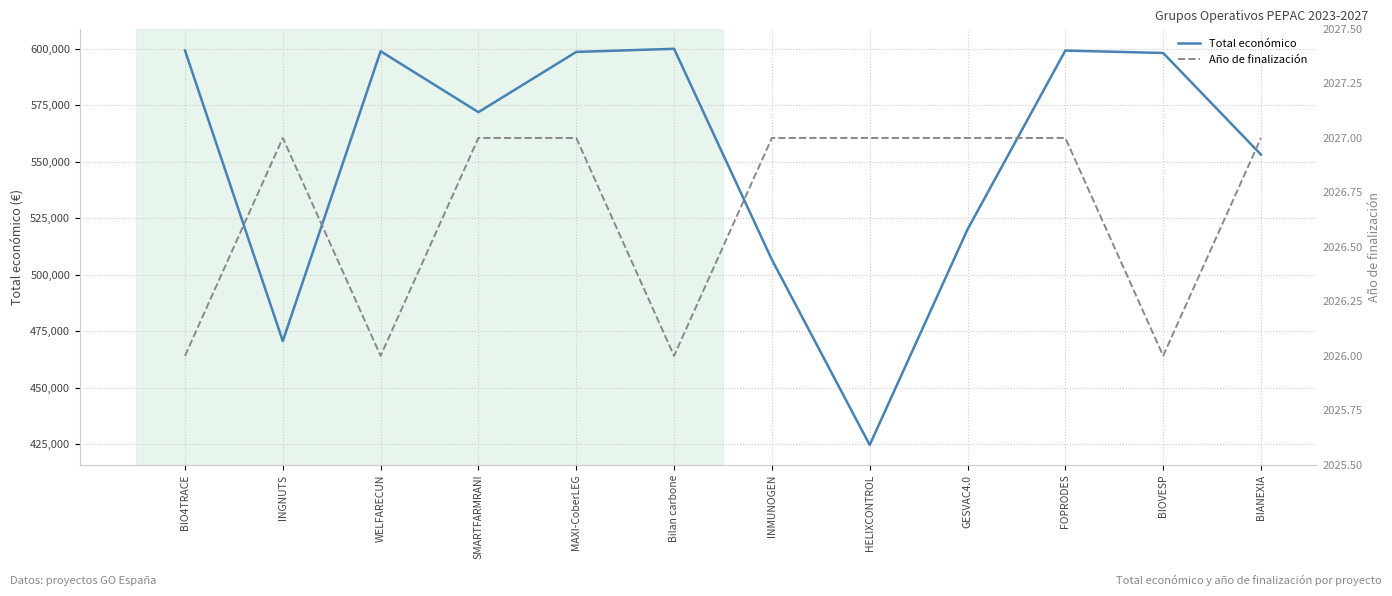

At how many categories does at least one series exceed 524710?

8